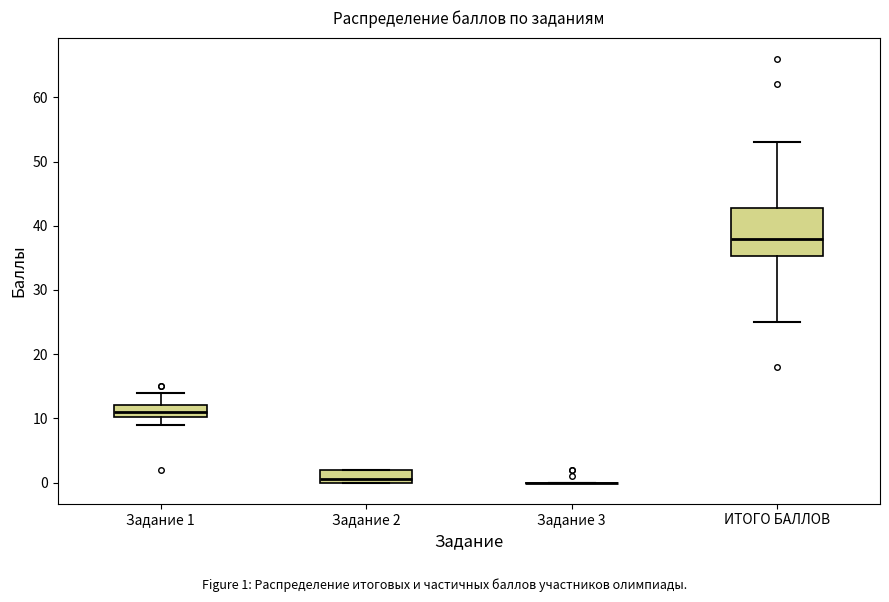

Reading left to right, transcribe this box plot: for each box, give where its median line is, the range the box spans, and where its two whiskers end, as read against the y-axis. The values are not printed on the chart, so give them approximately, as read against the axis.

Задание 1: median 11, box 10 to 12, whiskers 9 to 14
Задание 2: median 1, box 0 to 2, whiskers 0 to 2
Задание 3: box collapsed to a line at 0, whiskers 0 to 0
ИТОГО БАЛЛОВ: median 38, box 35 to 43, whiskers 25 to 53